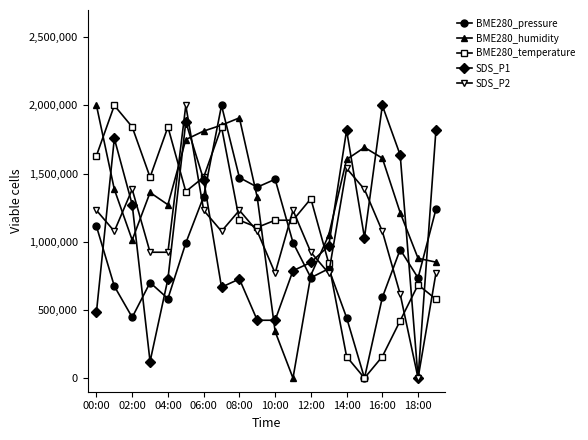

Which series has the largest total across all categories?

BME280_humidity